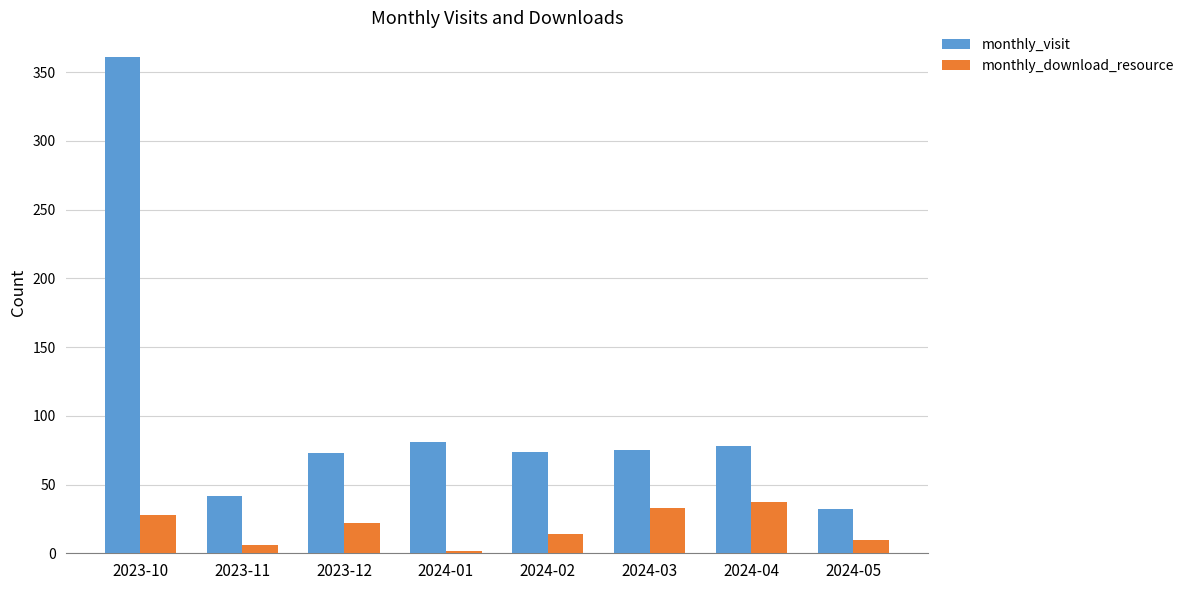

What is the smallest value displayed?

2